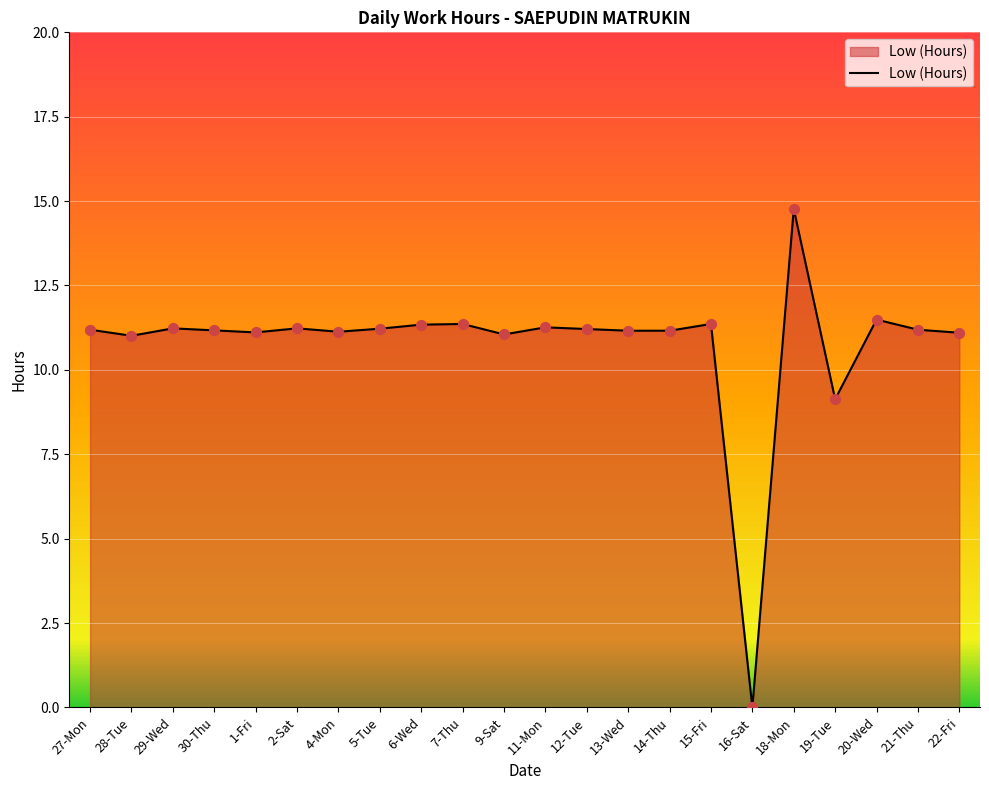

Approximately how many times larger is the value at 2-Sat compared to 30-Thu?

1.0